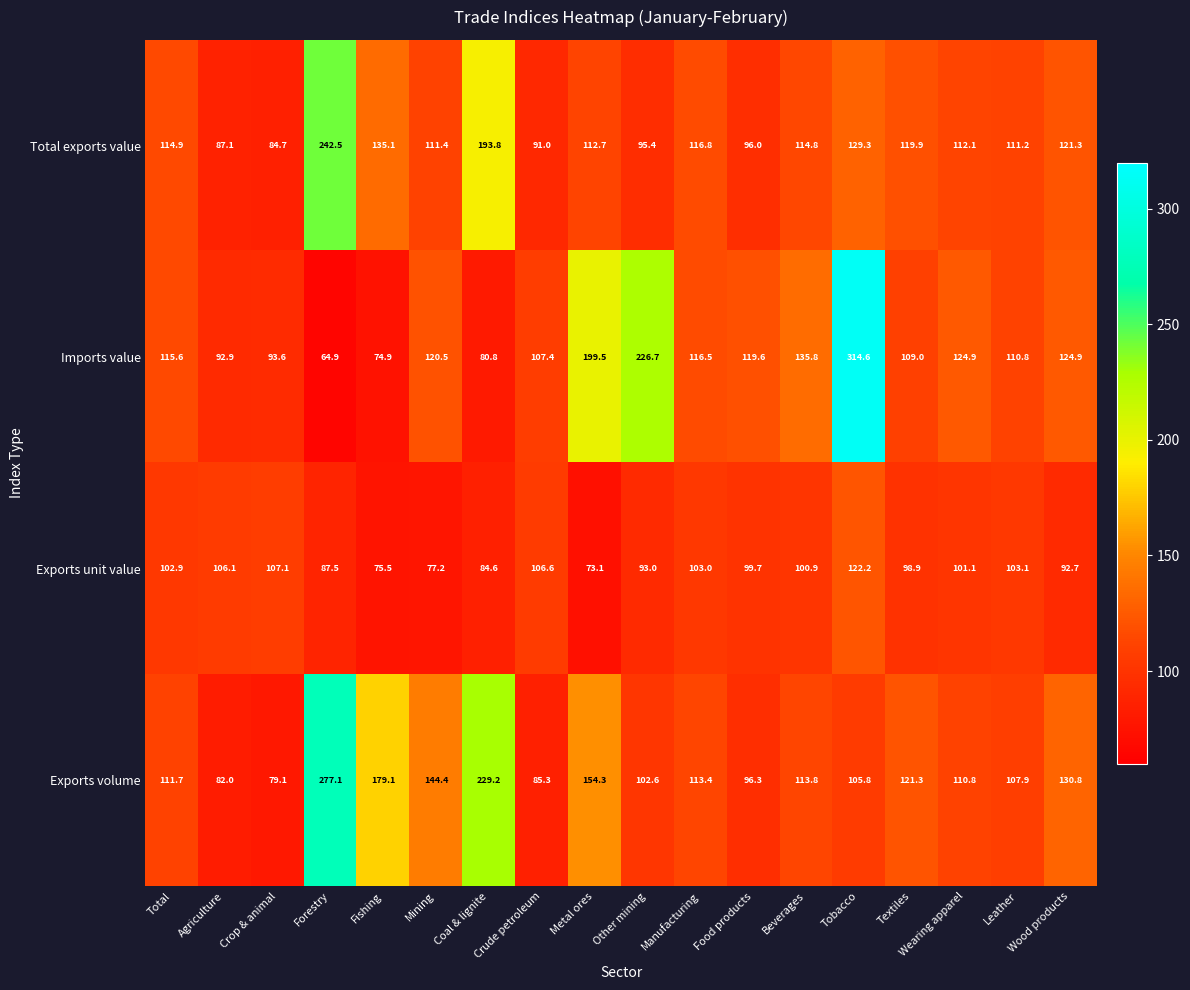

Is it true that Exports unit value equals 106.1 at Agriculture?

True